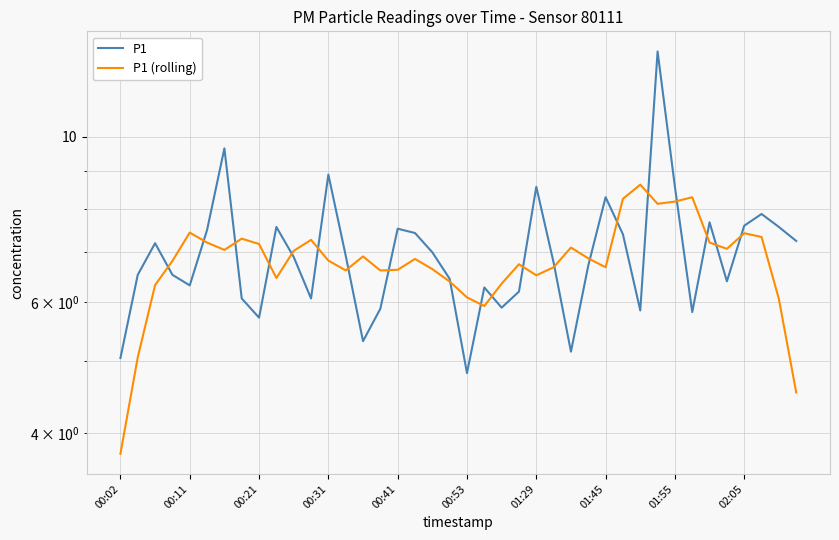

List the series in order of their peak value, highest first.

P1, P1 (rolling)